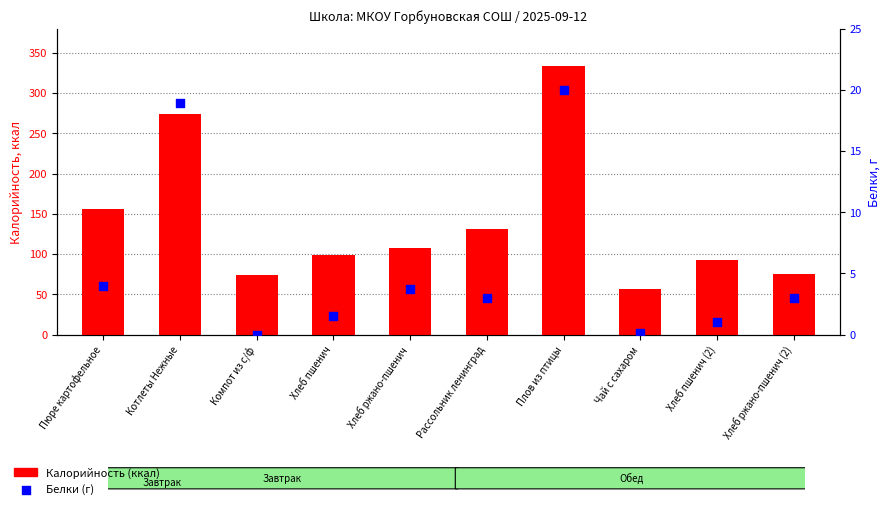

Is the value of Белки (г) at Пюре картофельное greater than the value of Калорийность (ккал) at Хлеб пшенич?

No